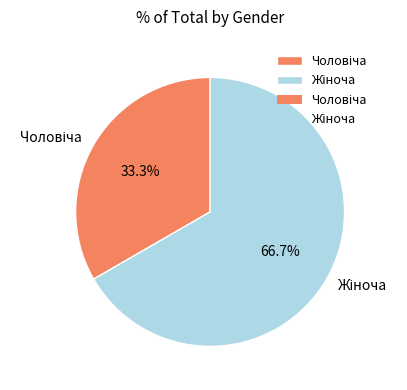

Count the number of slices in the pie.

2